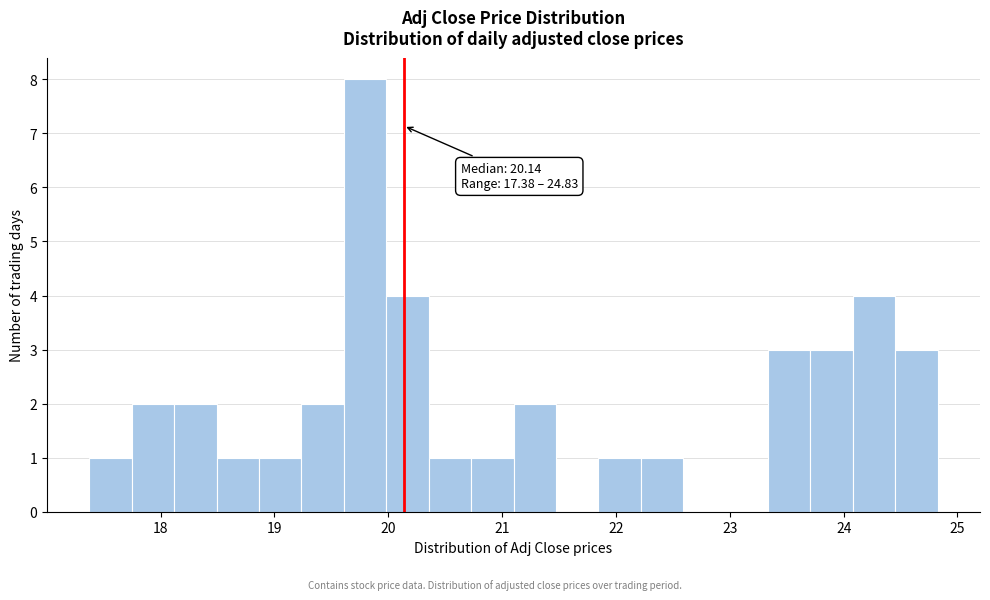

Read against the x-axis, roughly where is the centre of the tallest bar?

19.8